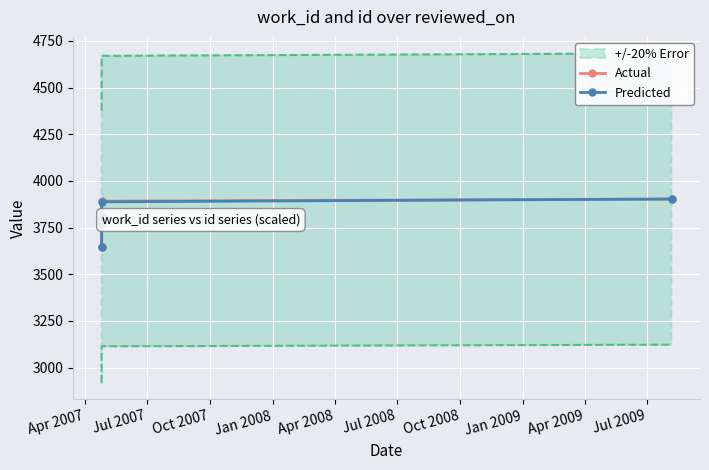

Reading right to left, what are all the values shown in this chart?

Actual: 3903.0	3891.9	3785.8	3763.6	3648.0
Predicted: 3903.0	3888.0	3809.0	3780.0	3648.0